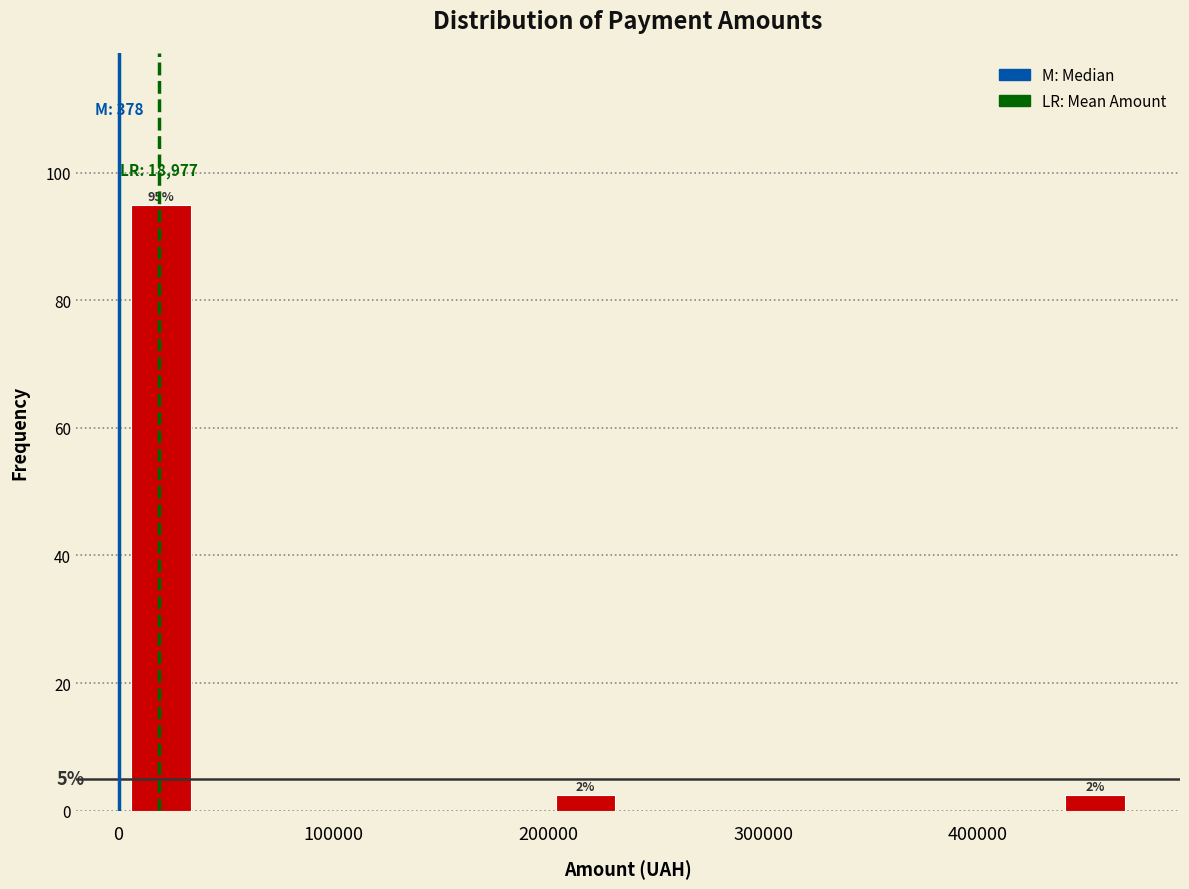

Read against the x-axis, roughly where is the centre of the tallest bar?

20000